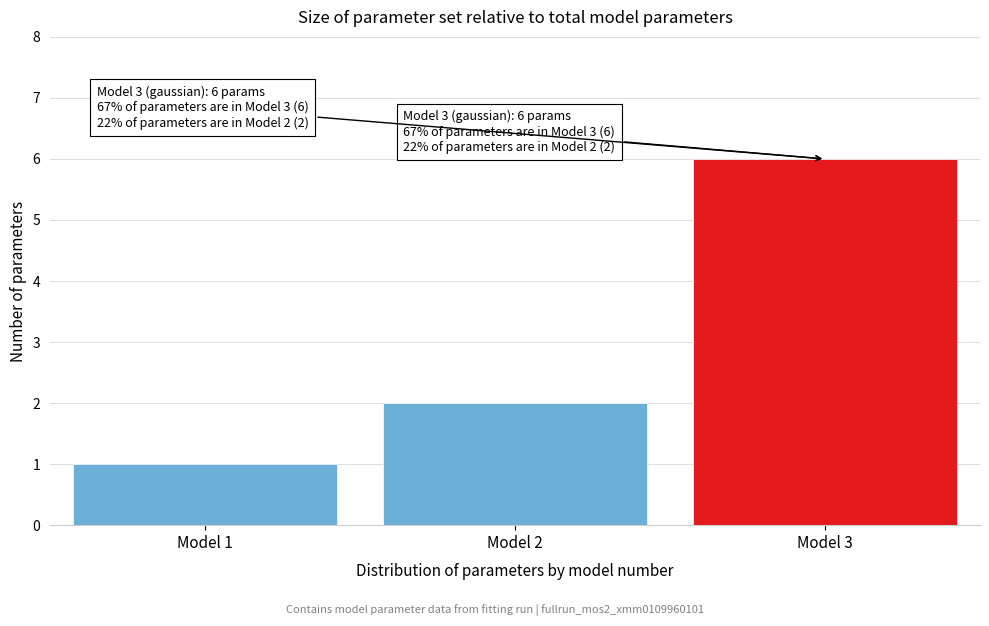

Reading right to left, what are all the values shown in this chart?

Model 3=6	Model 2=2	Model 1=1